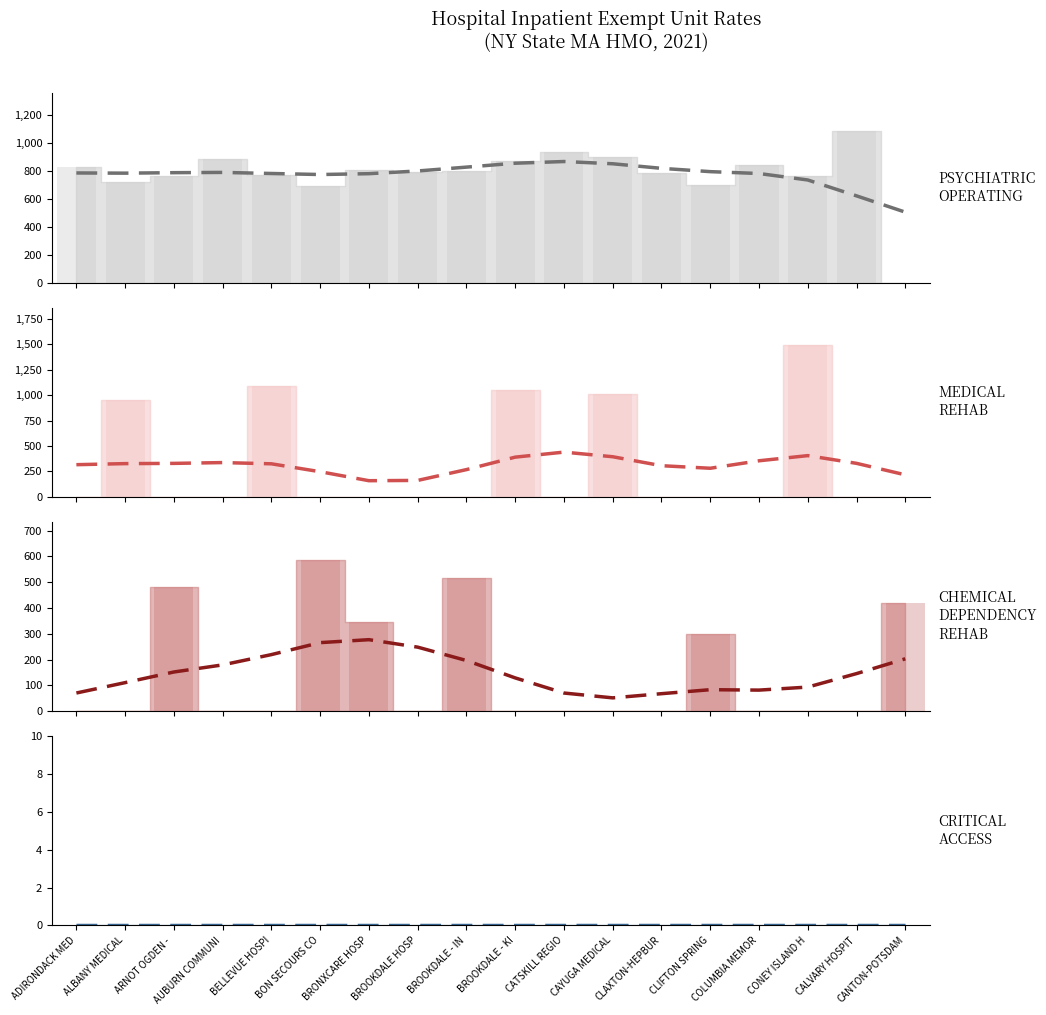

How many bars are there in total?

72